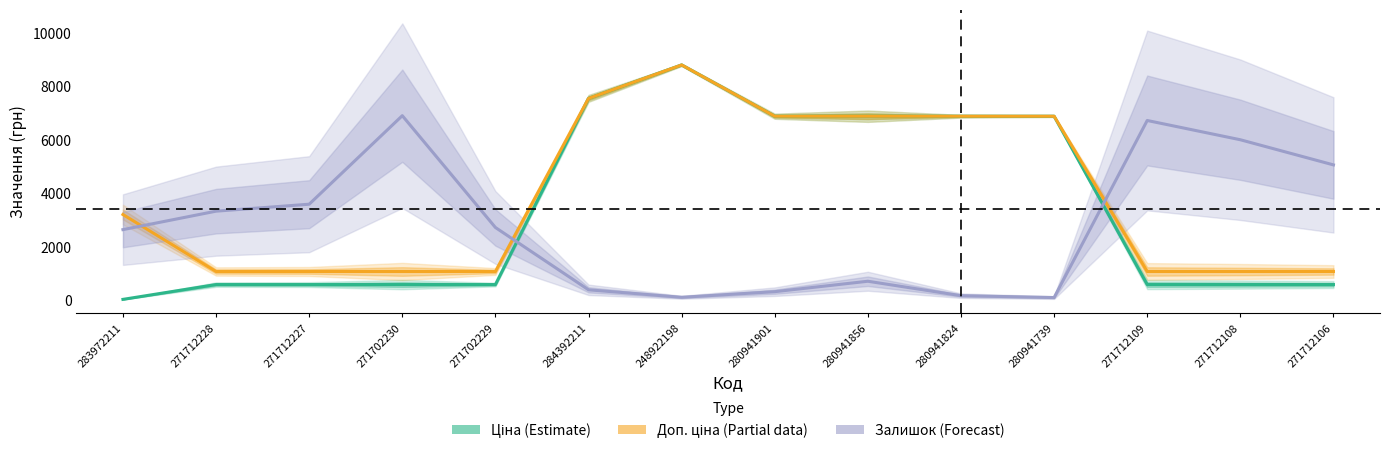

What is the total value across all series at 271702230?

8560.4